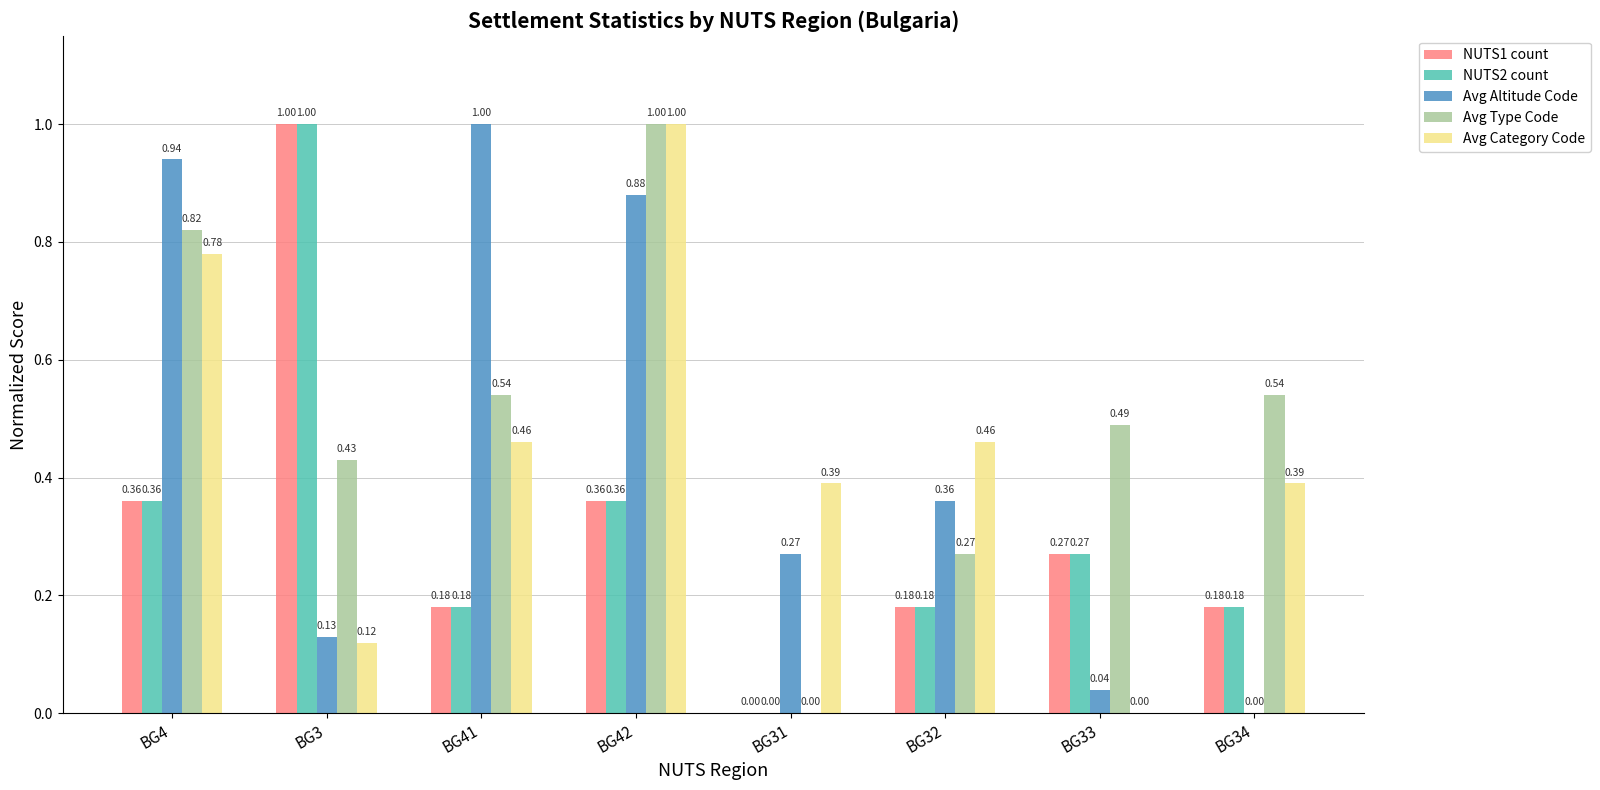

What is the sum of all NUTS1 count values?

2.5